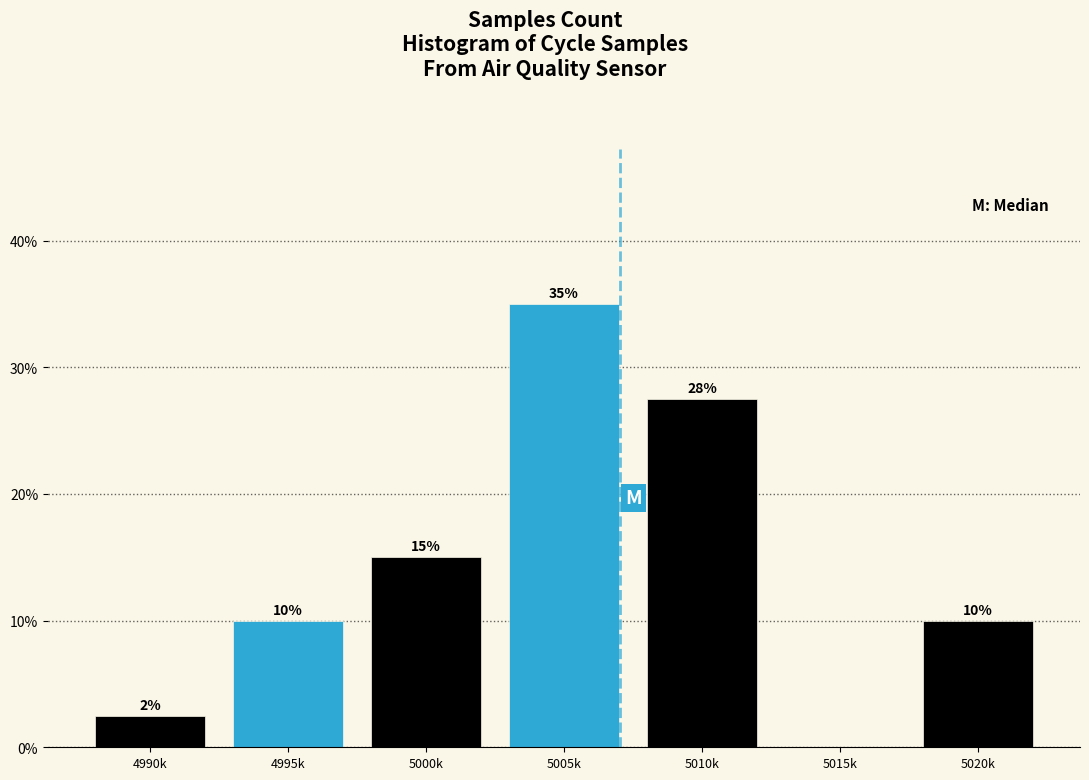

Is it true that the value at 5000k is 15.0?

True